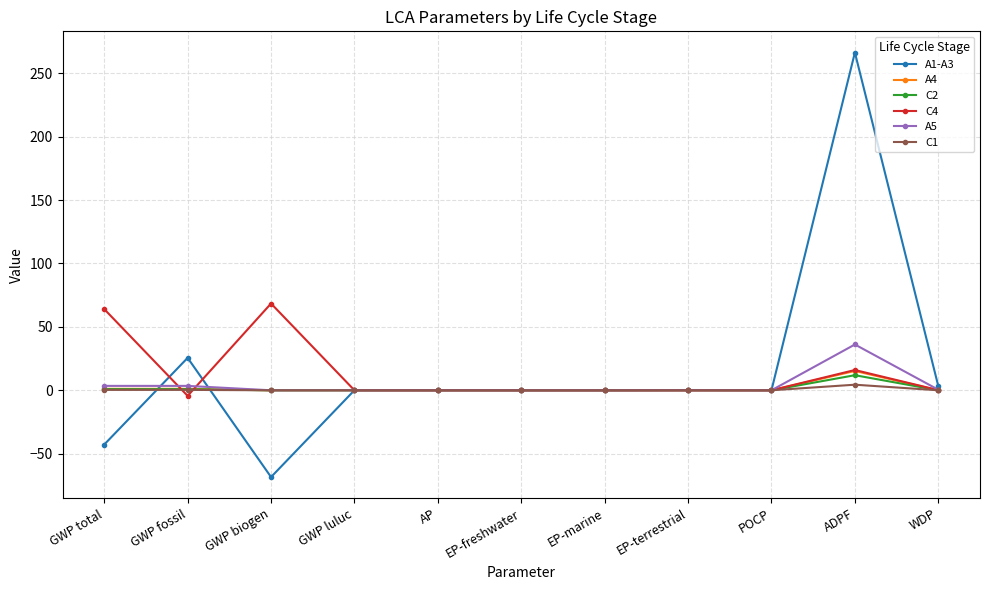

At which category does the chart reach its peak across all series?

ADPF